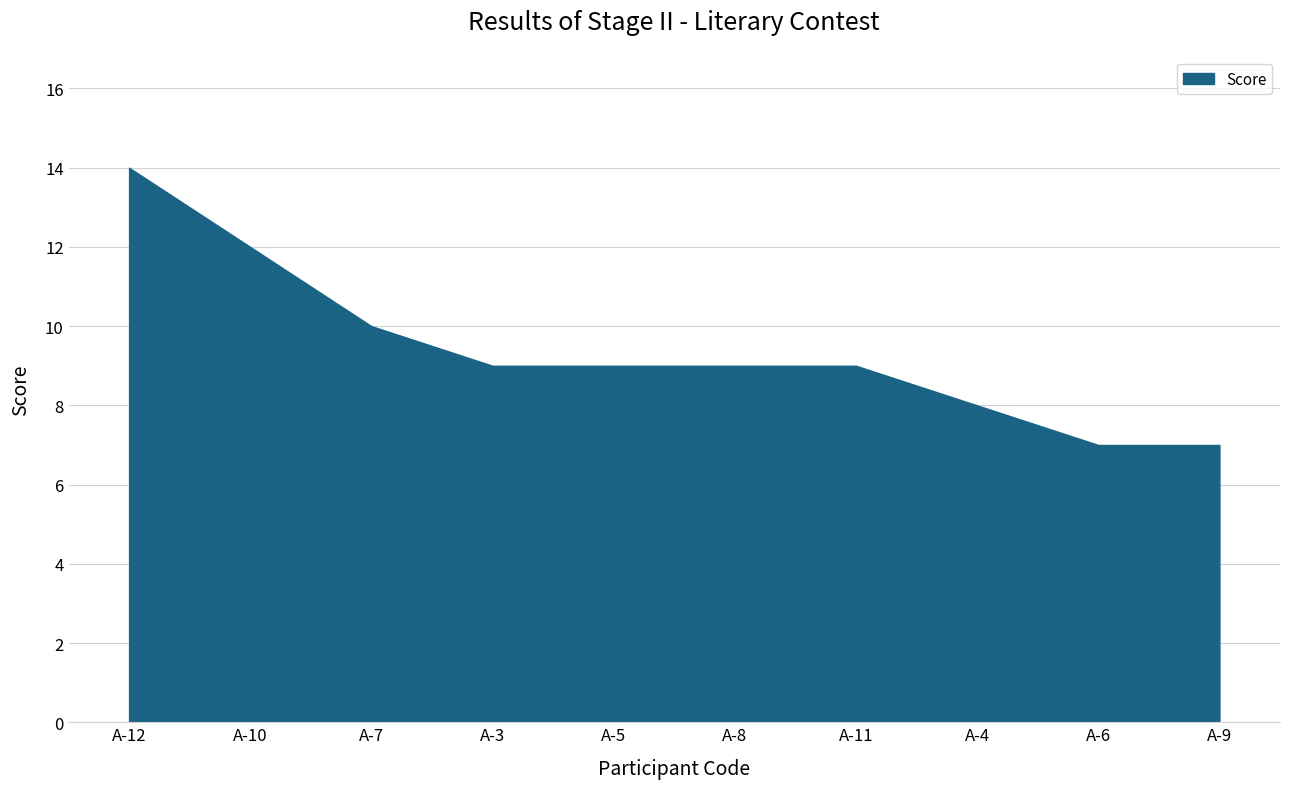

At which label does the data first exceed 9?

А-12